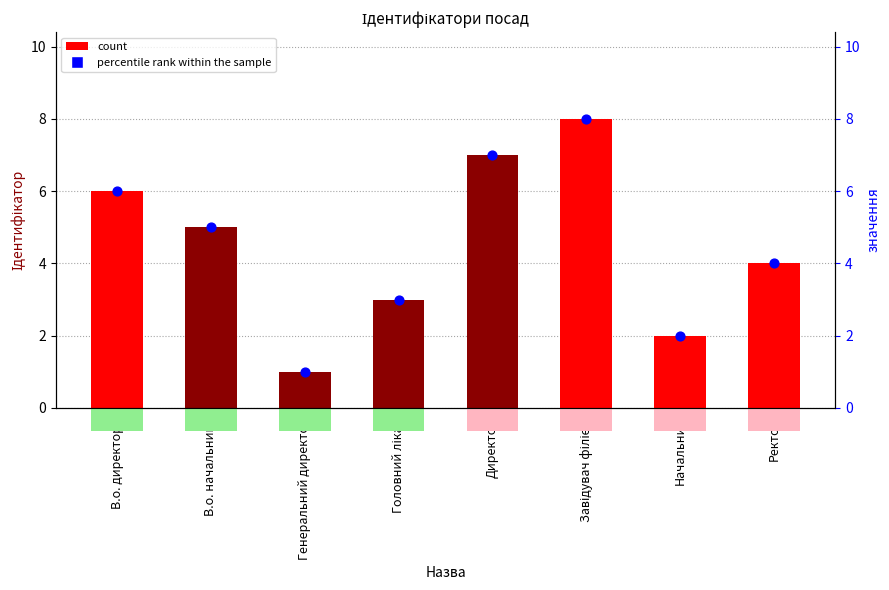

Which series has the largest Y range (max minus min)?

Ідентифікатор